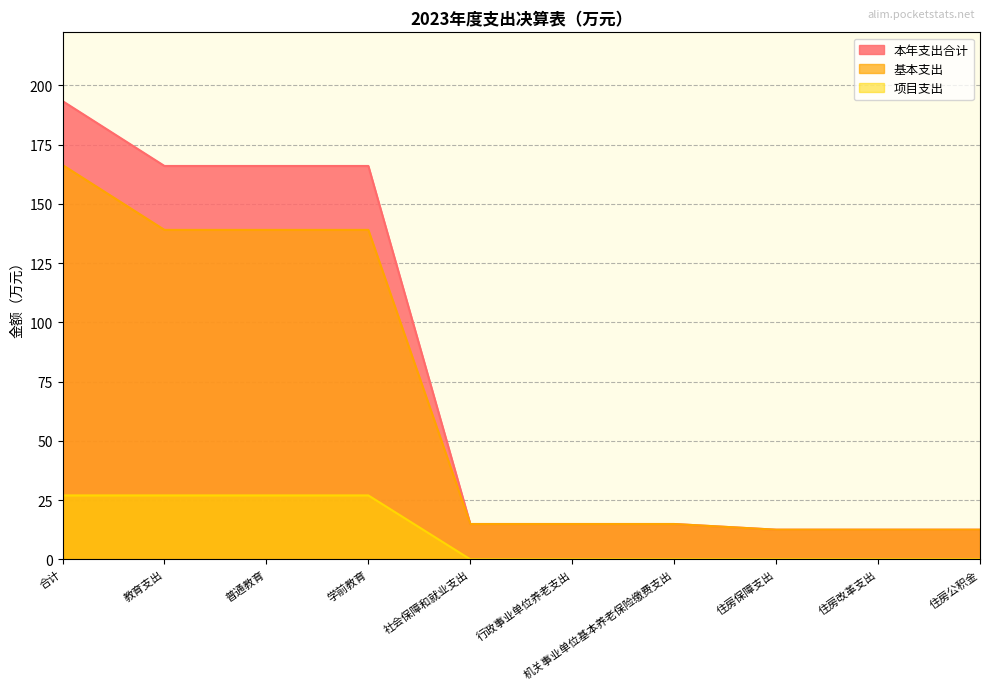

What is the maximum value shown in the chart?

193.4